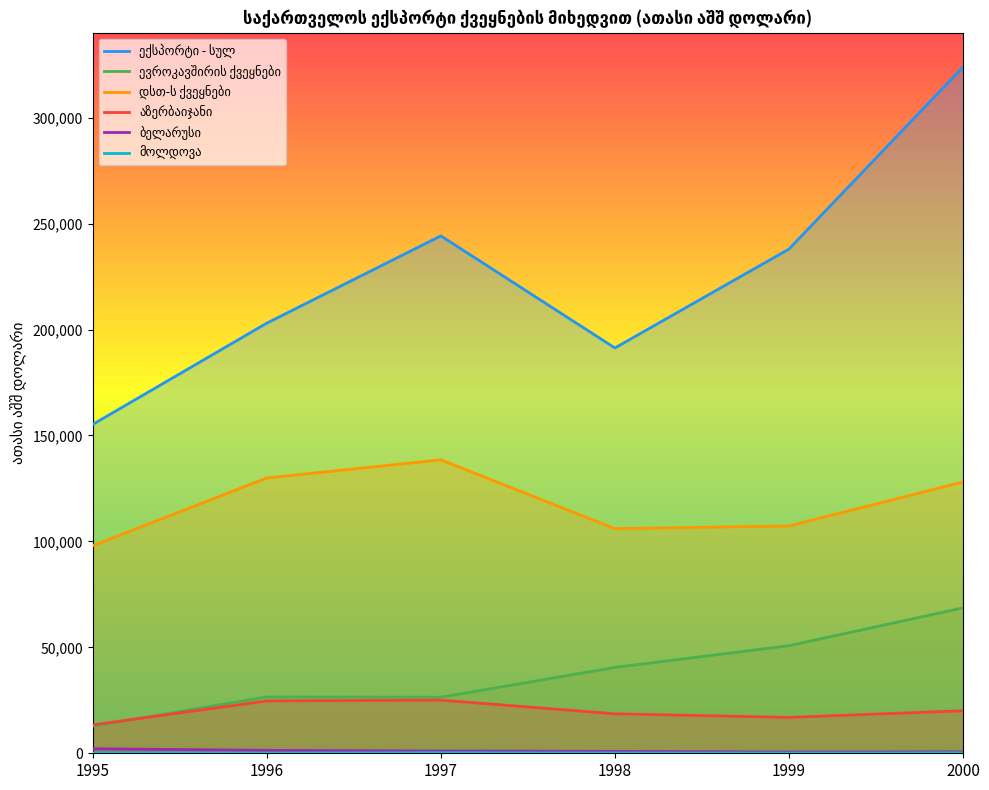

Which series has the largest range (max minus min)?

ექსპორტი - სულ